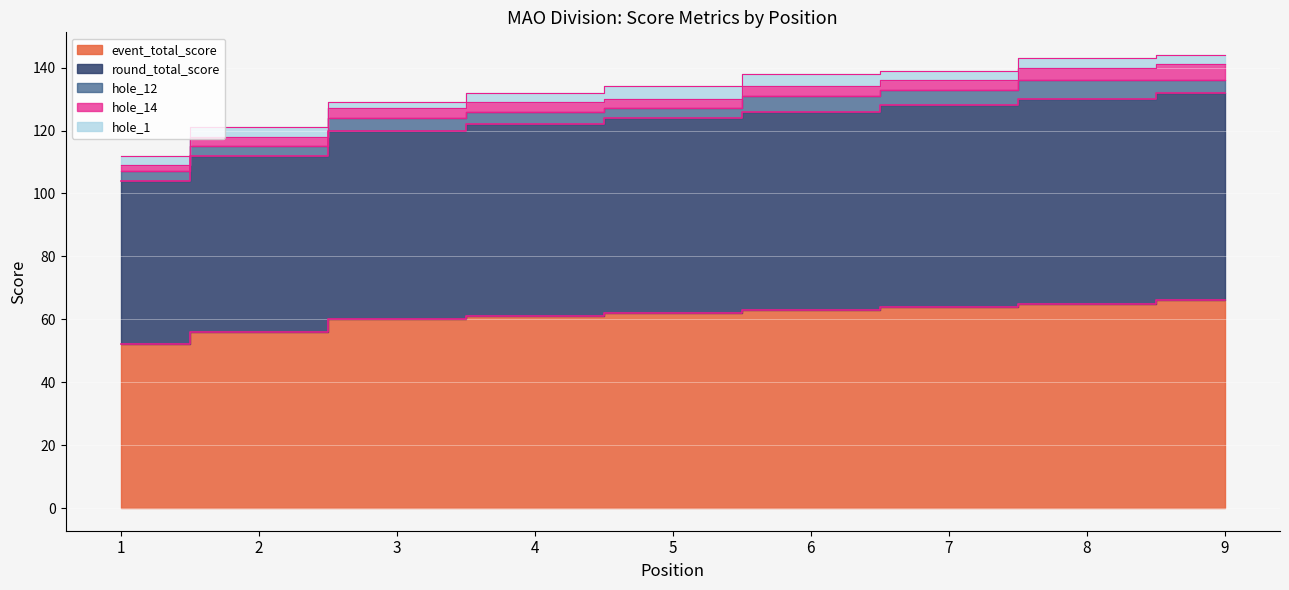

How many values in the hole_12 series exceed 4?

3